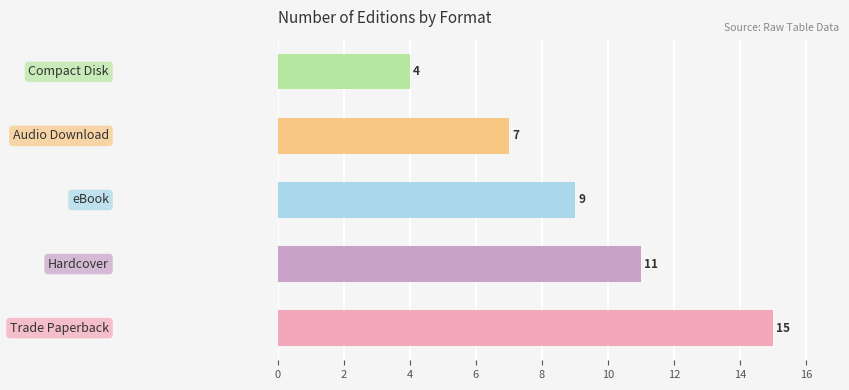

What is the minimum value shown in the chart?

4